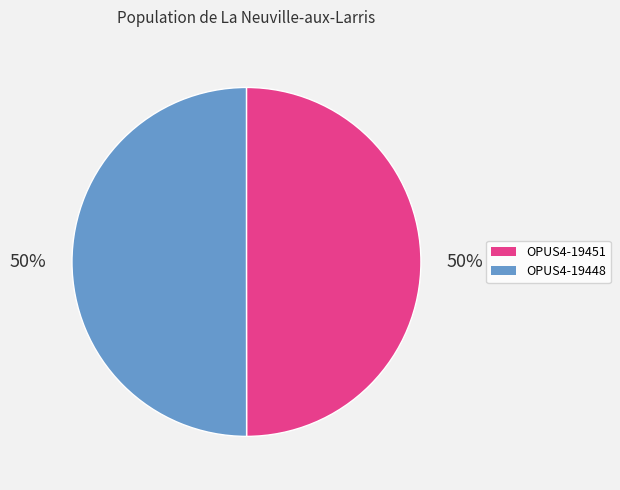

Is it true that OPUS4-19451 is 50% of the pie?

True